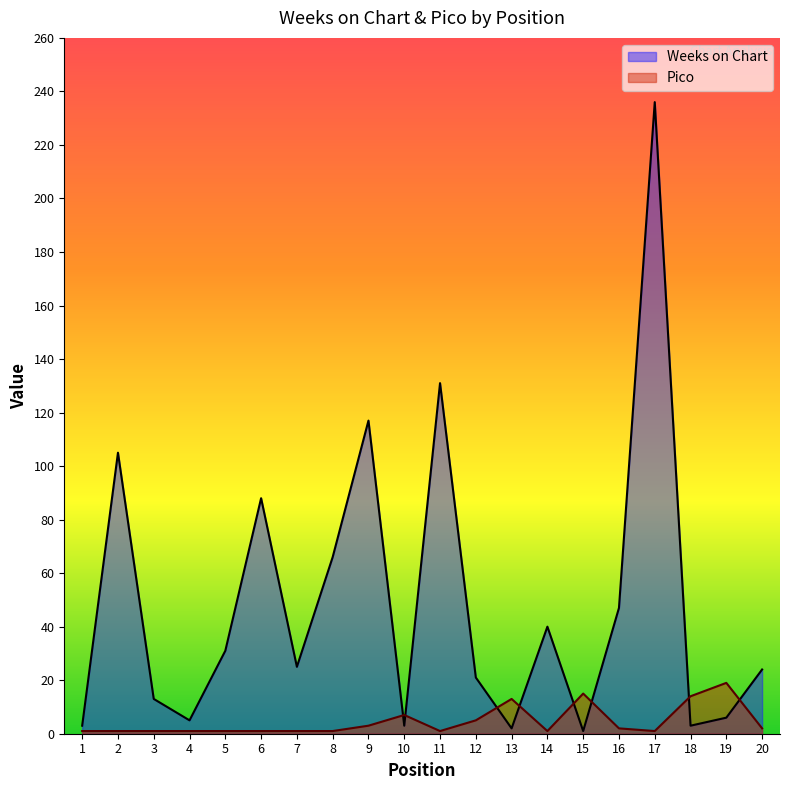

What is the value of the Weeks on Chart point at the 3rd from the left?

13